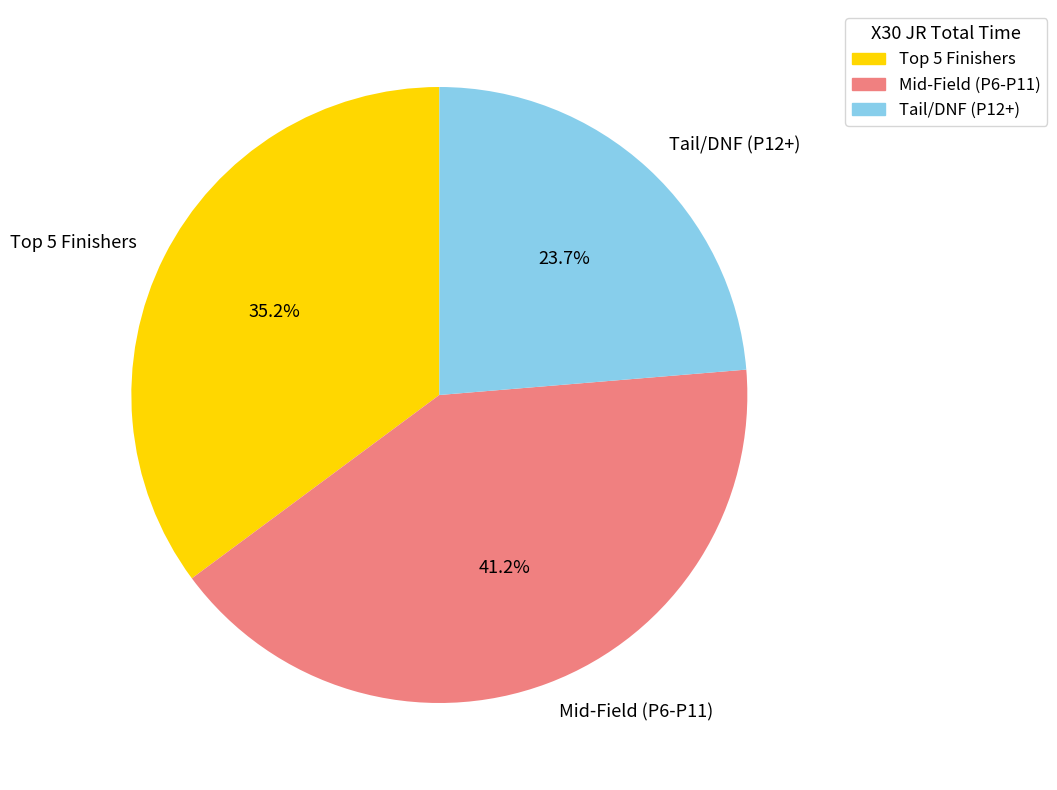

Is there any slice that represents more than half of the pie?

No